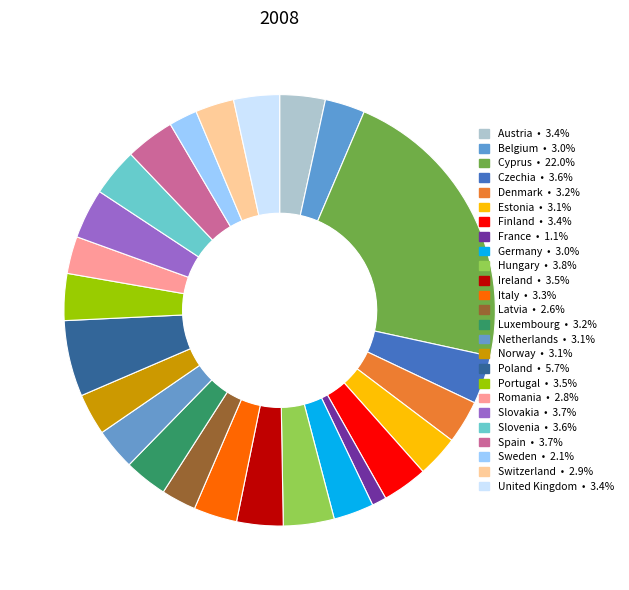

How many segments does this pie chart have?

25